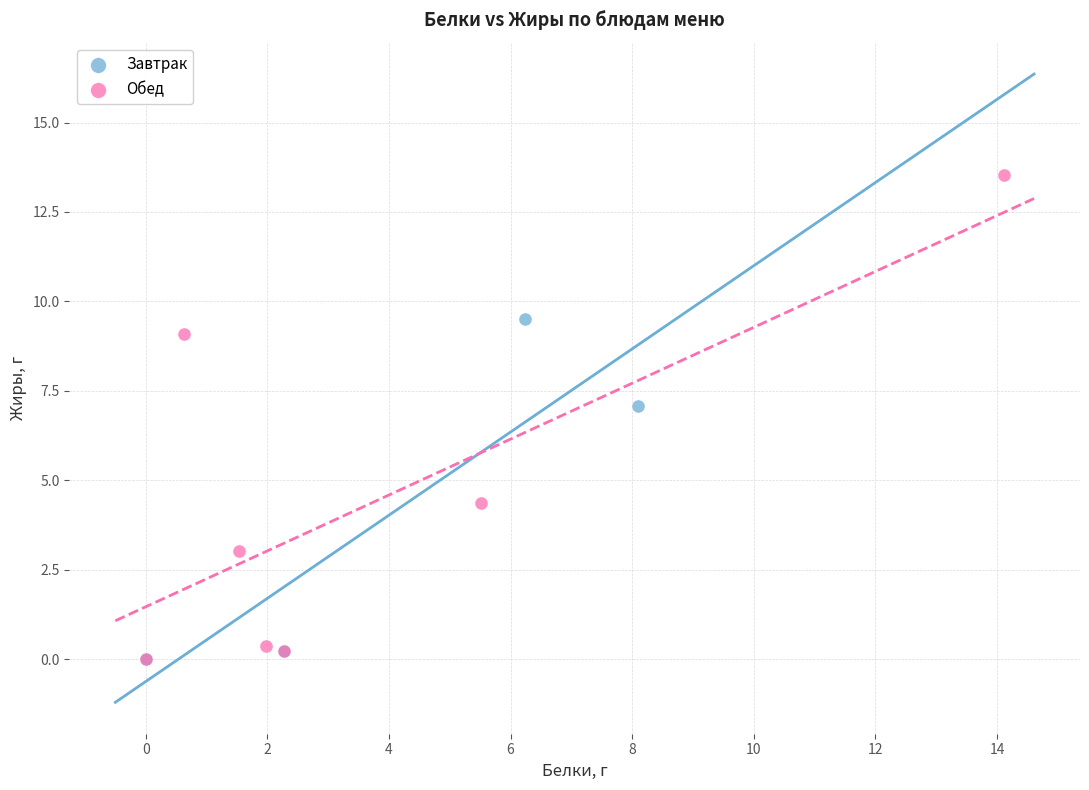

Which series reaches the maximum Y coordinate?

Обед